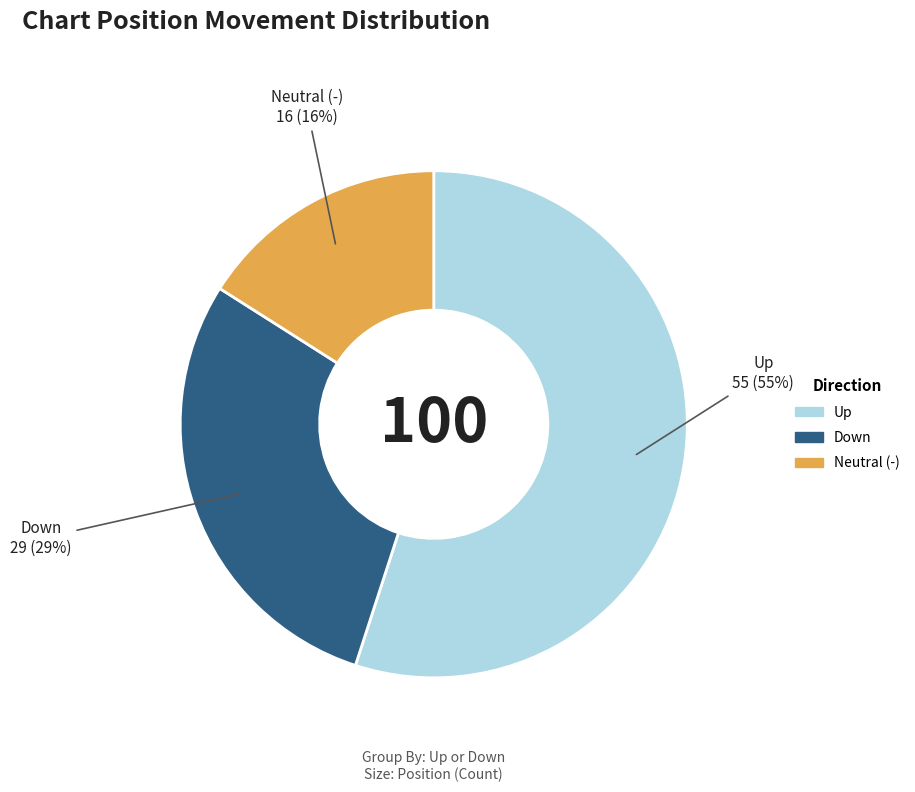

Is the sum of Neutral (-) and Down greater than half?

No